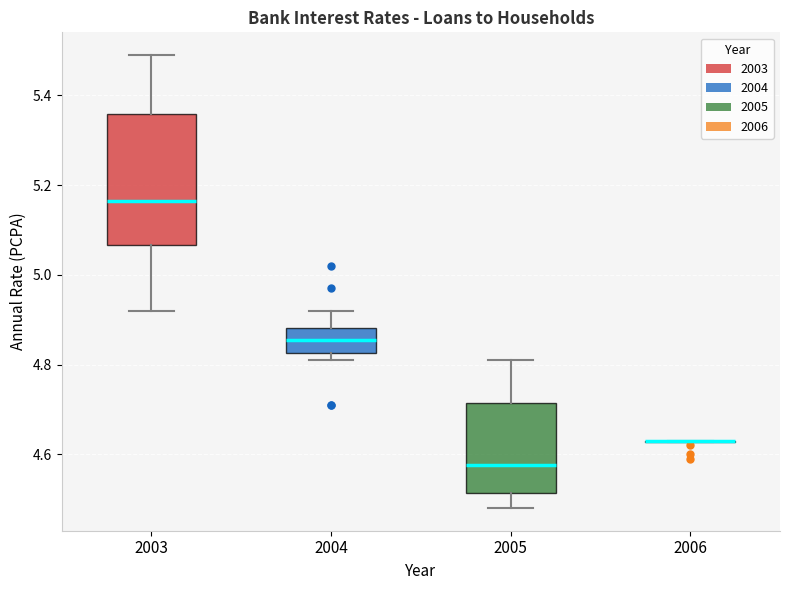

Which box is the tallest, from its lower edge to its upper edge?

2003